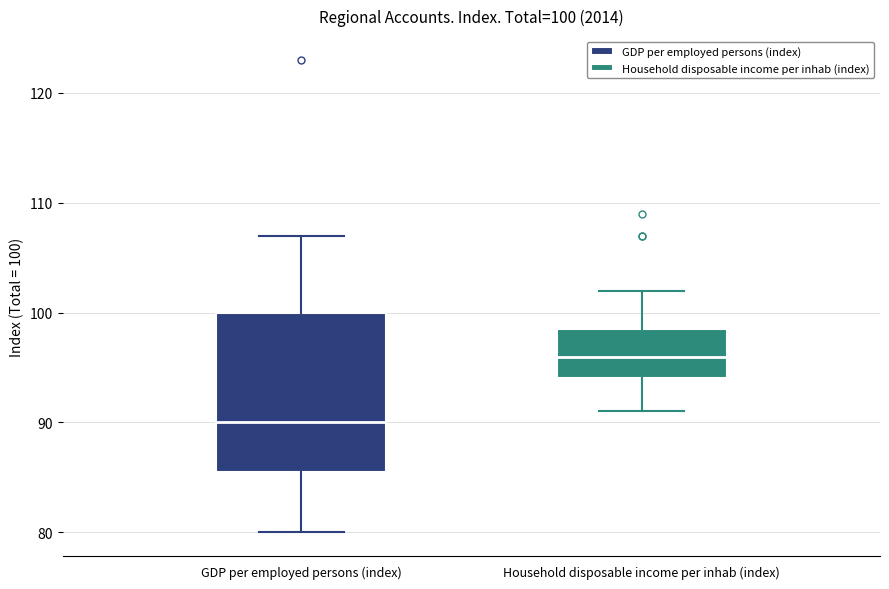

Comparing the boxes themselves (not the whiskers), which one is the tallest?

GDP per employed persons (index)